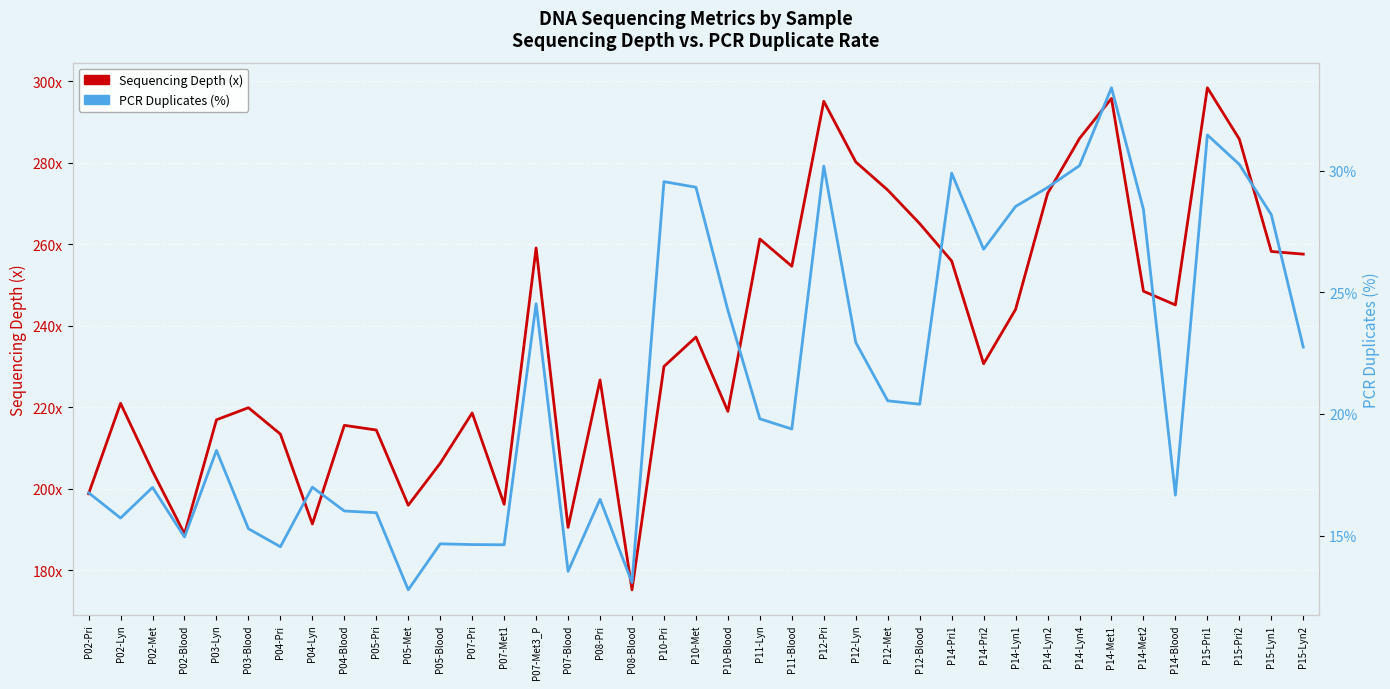

True or false: PCR Duplicates (%) has more than 1 points higher than both neighbors.

True